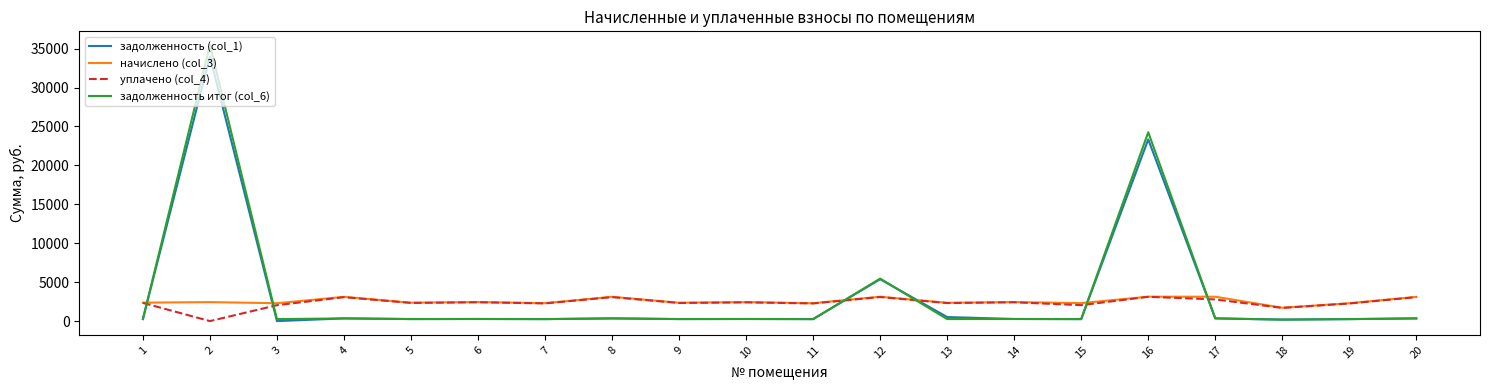

At how many categories does at least one series exceed 1043?

20